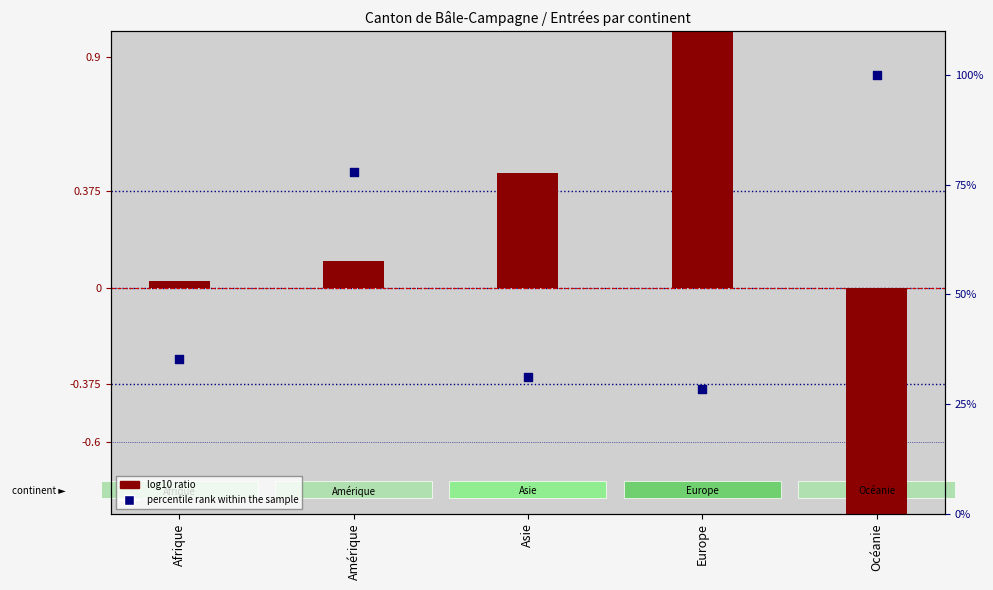

What is the total value across all series at Amérique?

78.1